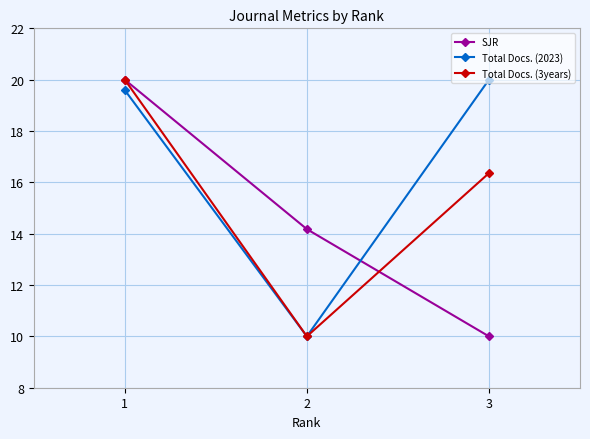

Which series has the largest total across all categories?

Total Docs. (2023)